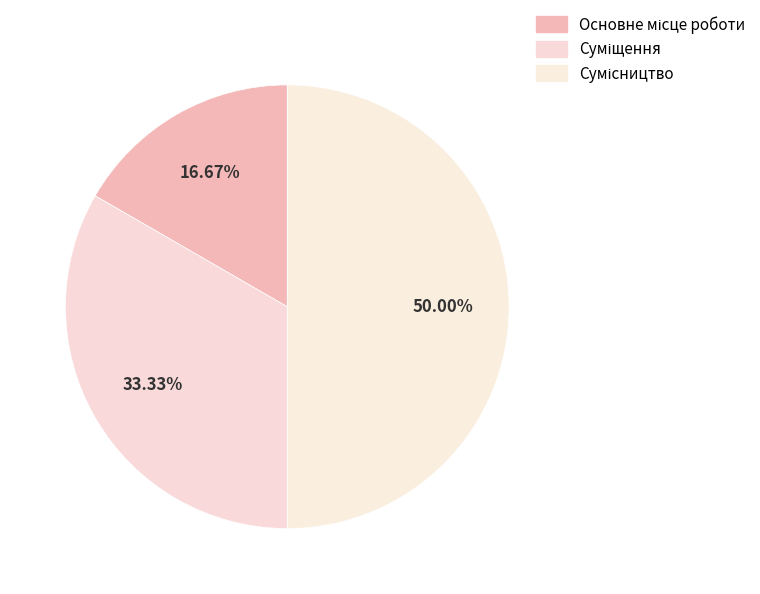

How many segments does this pie chart have?

3